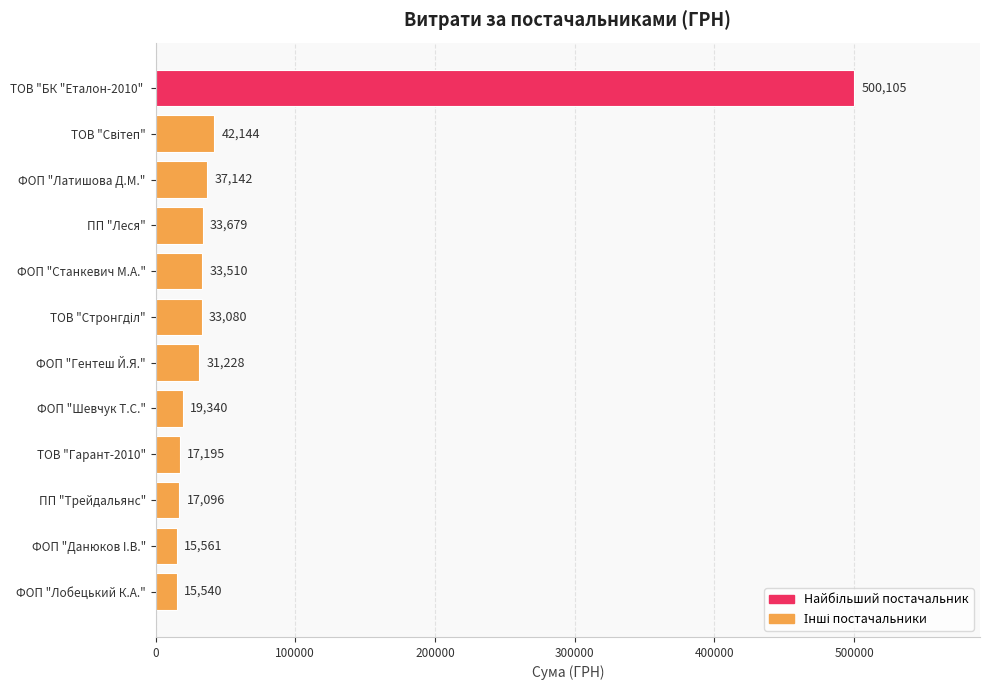

Read the value at ПП "Леся".

33678.6